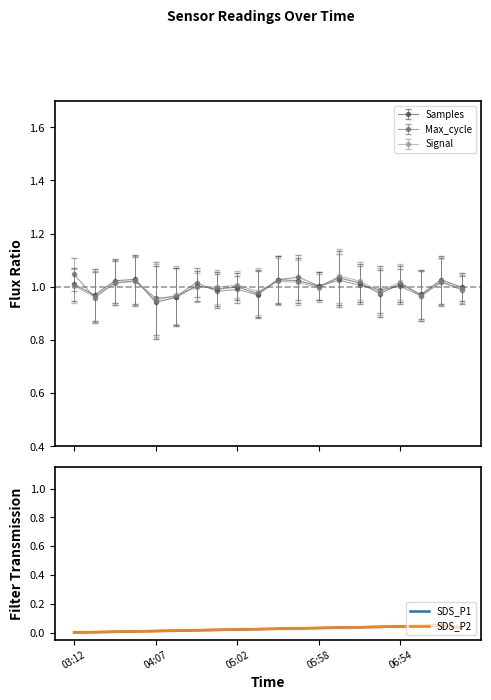

How many data points does each series have?

20